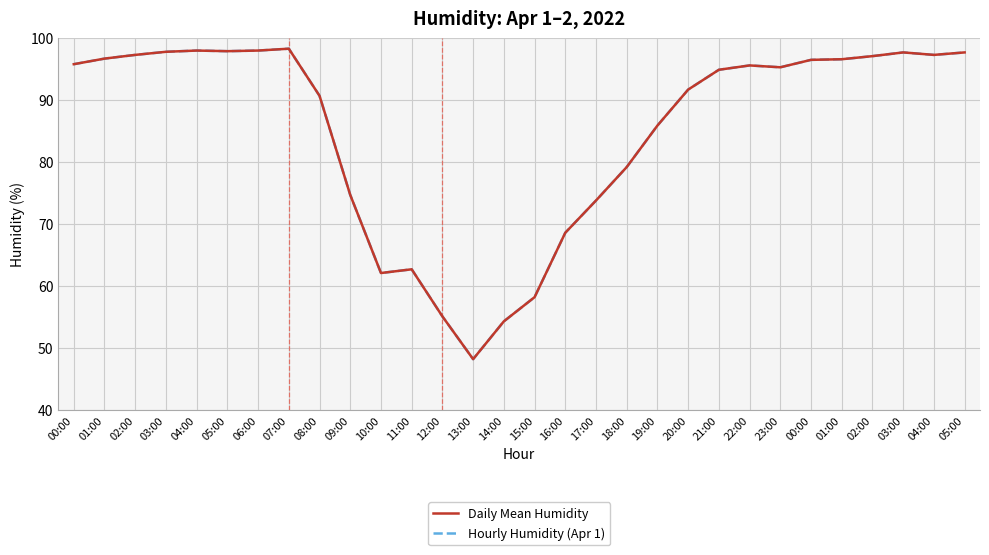

At which category does Hourly Humidity (Apr 1) reach its first local peak?

04:00